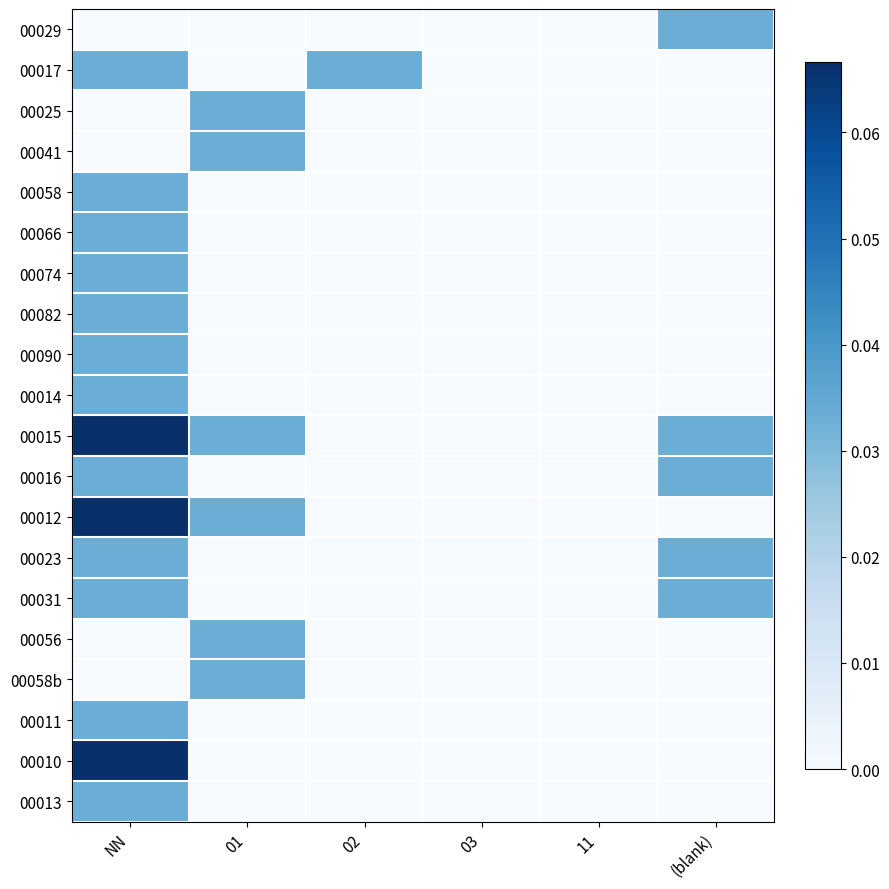

Which category has the highest value across all series?

NN